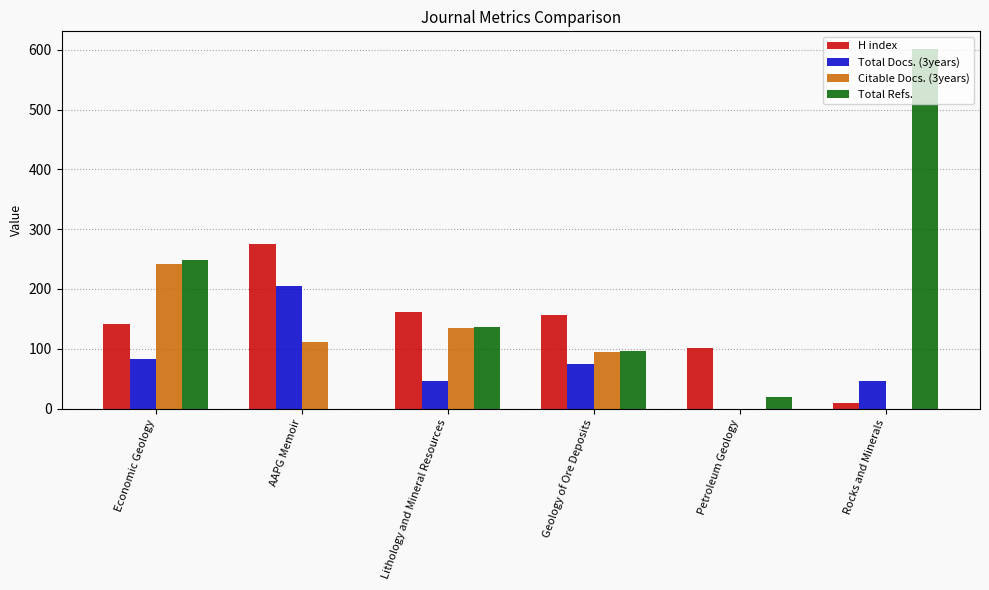

At which category is the sum across all series the highest?

Economic Geology